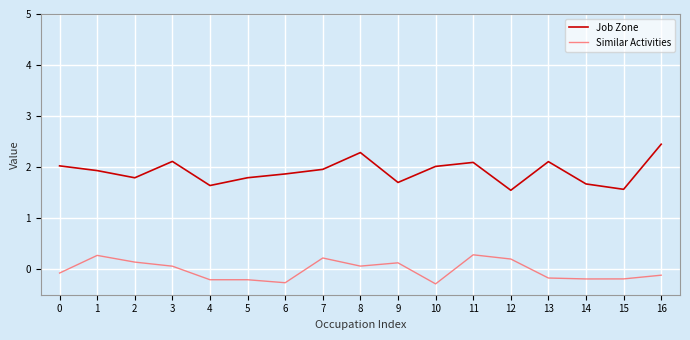

Is the value of Similar Activities at 5 greater than the value of Job Zone at 7?

No